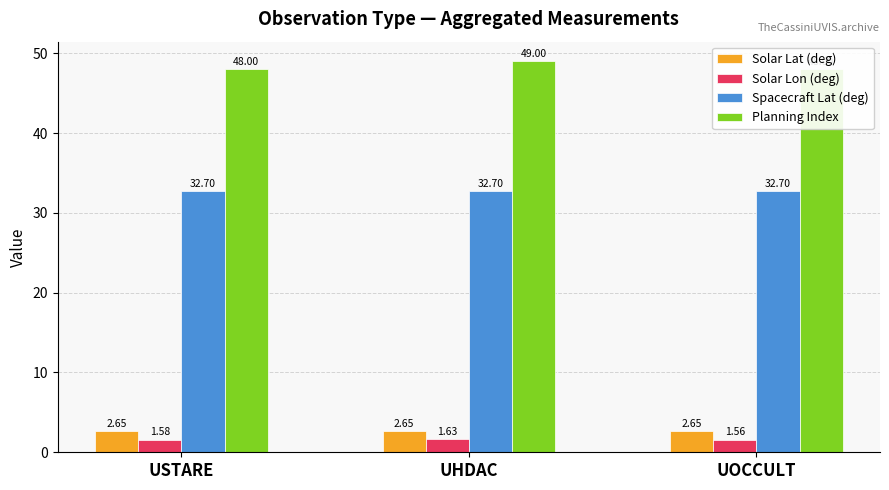

What is the total value across all series at UOCCULT?

84.9